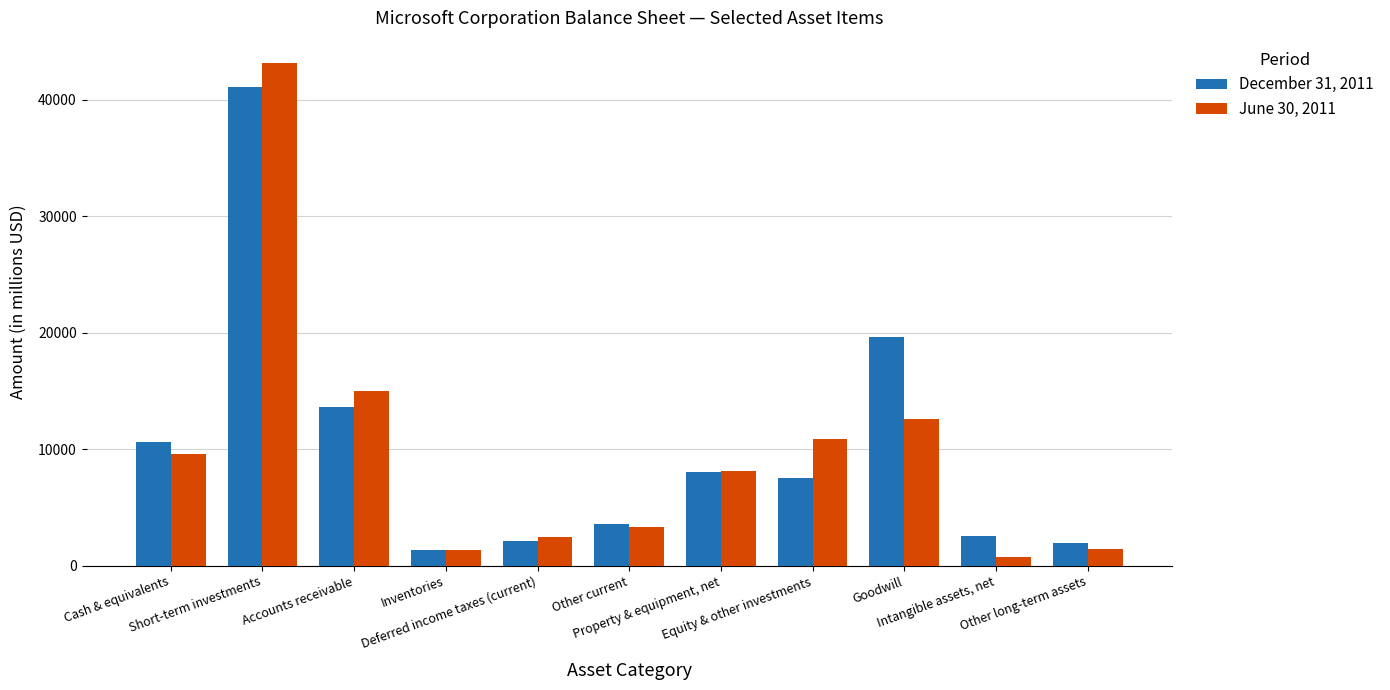

What is the difference between the June 30, 2011 values at Intangible assets, net and Other current?

2576